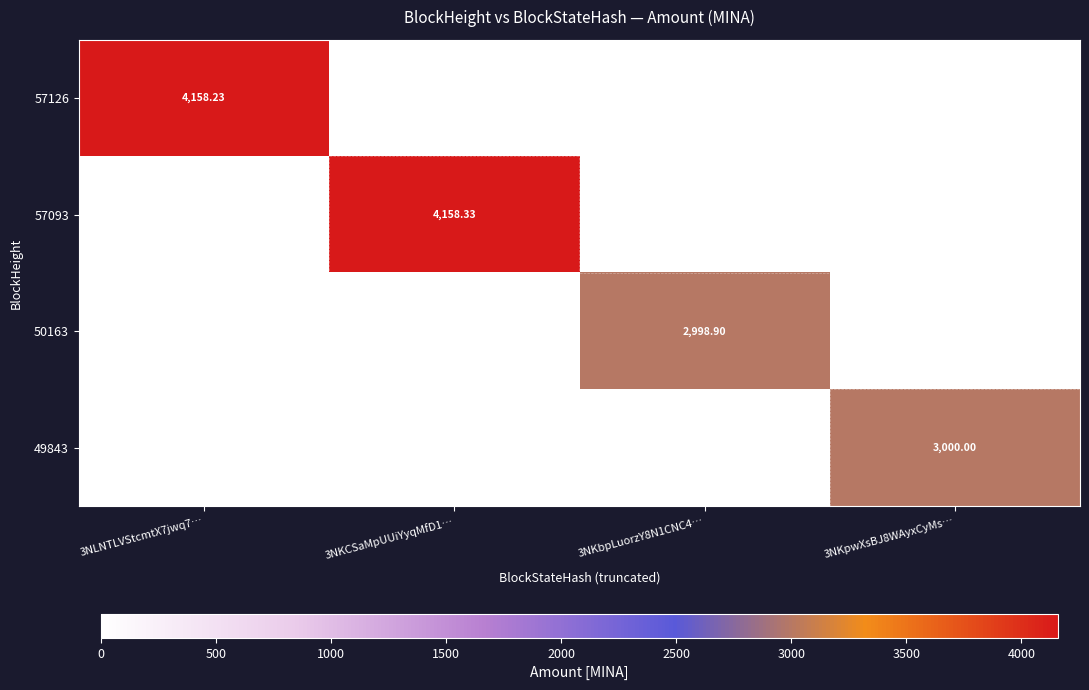

Is the value of 57126 at 3NLNTLVStcmtX7jwq7… greater than the value of 50163 at 3NKbpLuorzY8N1CNC4…?

Yes